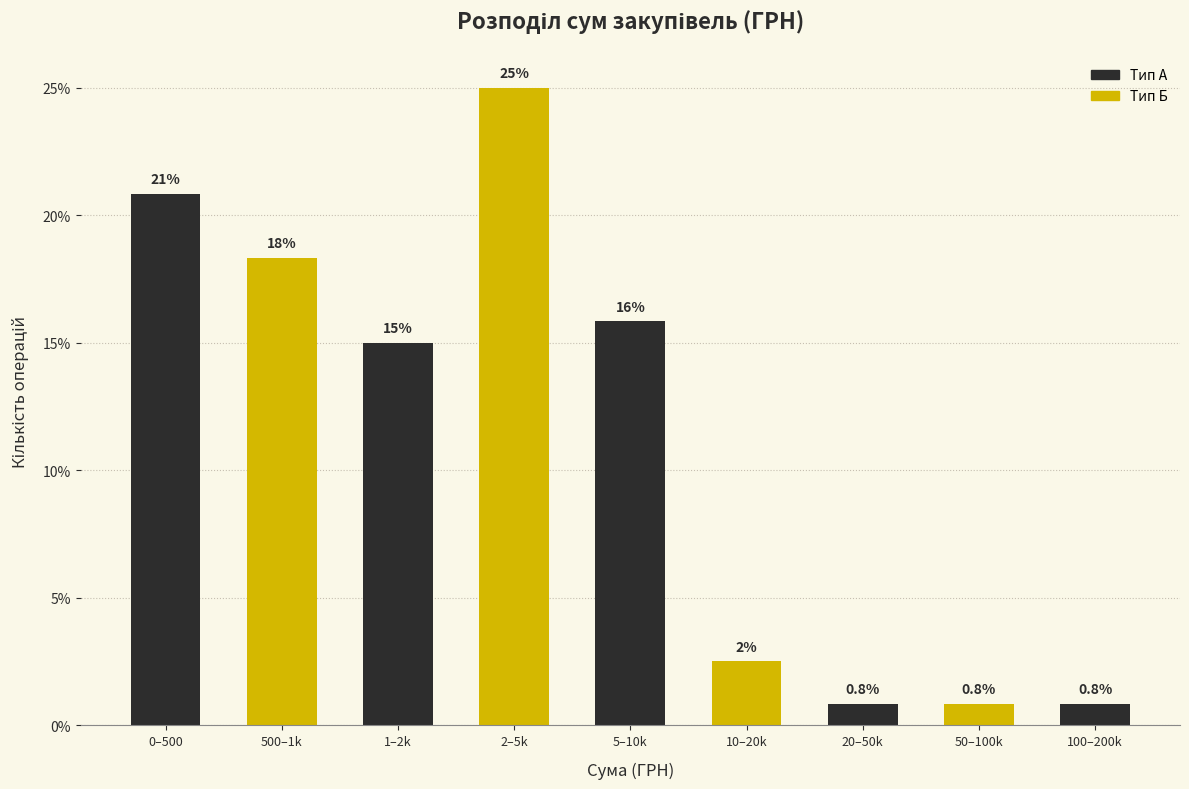

Reading right to left, transcribe all the data shown in this chart.

0.8	0.8	0.8	2.5	15.8	25.0	15.0	18.3	20.8